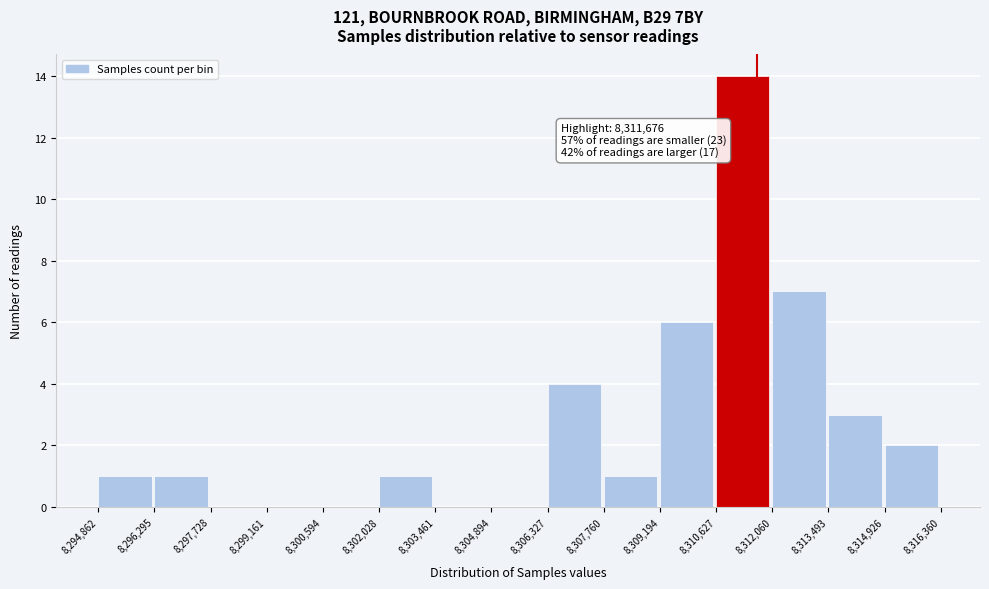

Over which range of the x-axis is the bar tallest?

8,310,627 to 8,312,060